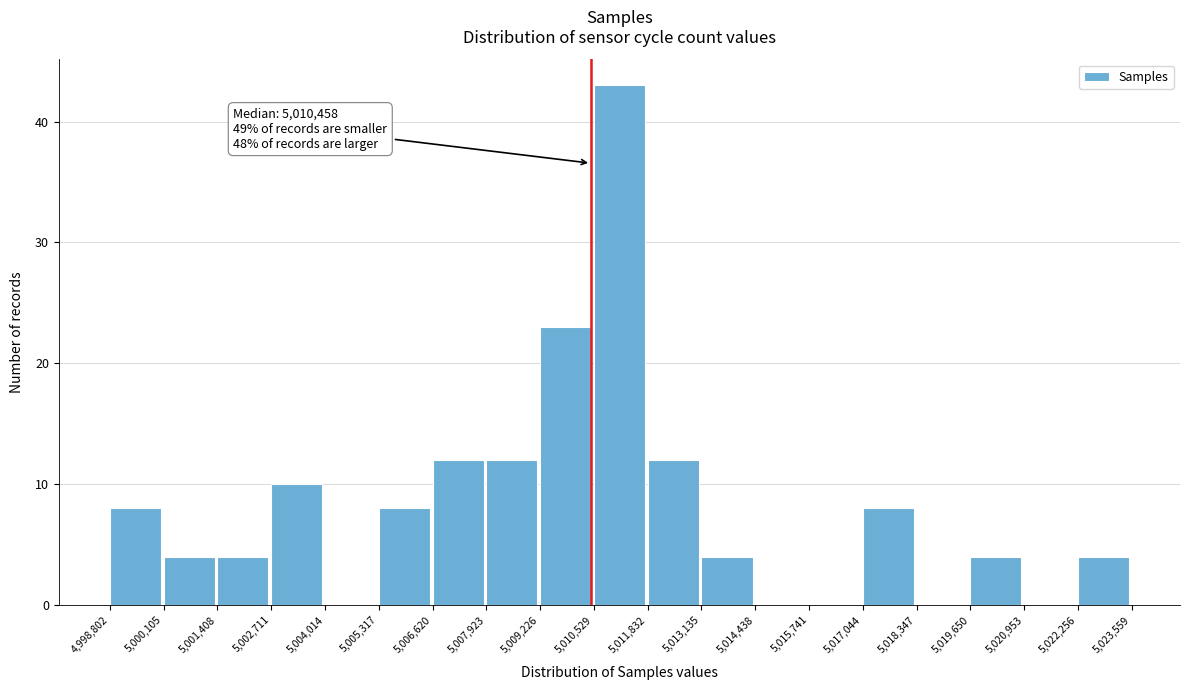

Over which range of the x-axis is the bar tallest?

5,010,529 to 5,011,832